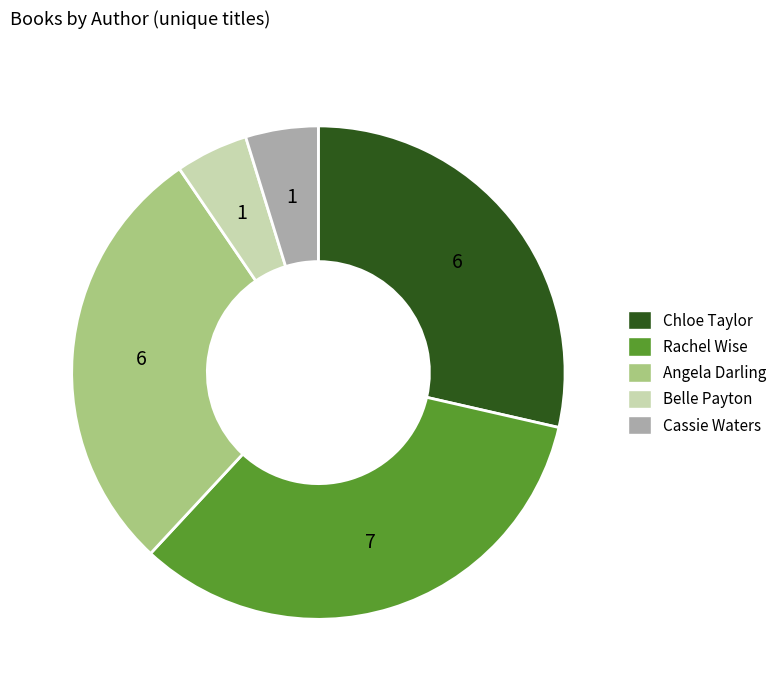

Does any single category account for the majority?

No